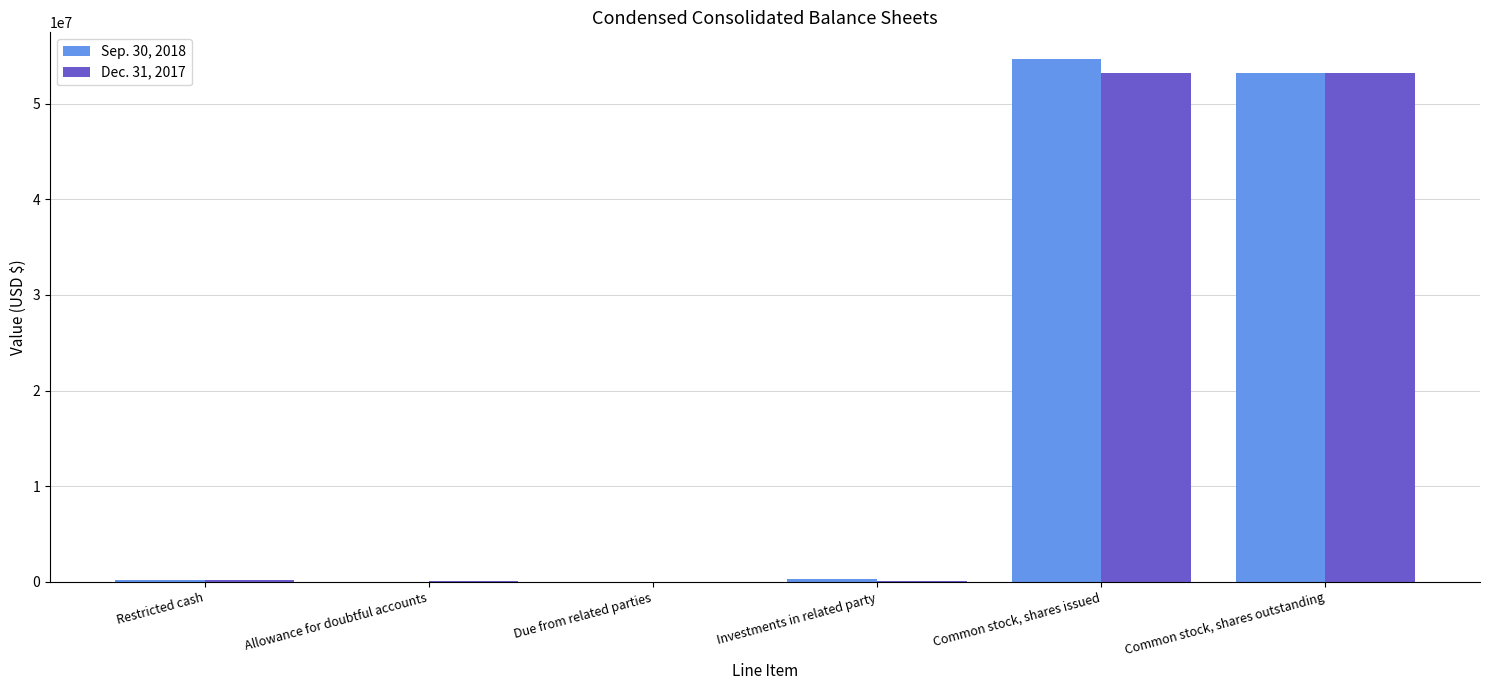

The Dec. 31, 2017 series shows 53233960 at Common stock, shares outstanding. True or false?

True